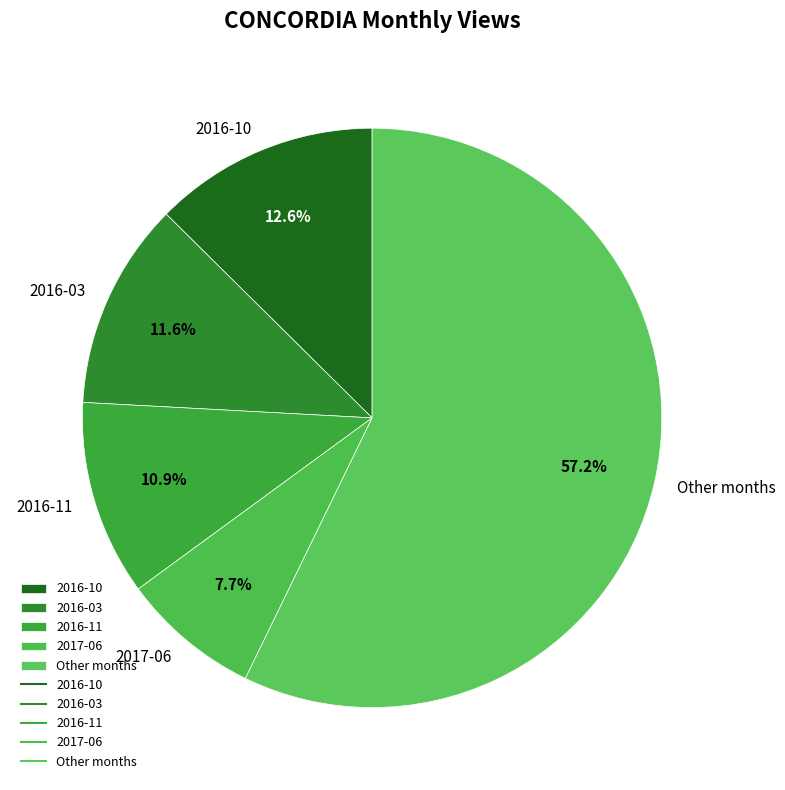

Is there any slice that represents more than half of the pie?

Yes